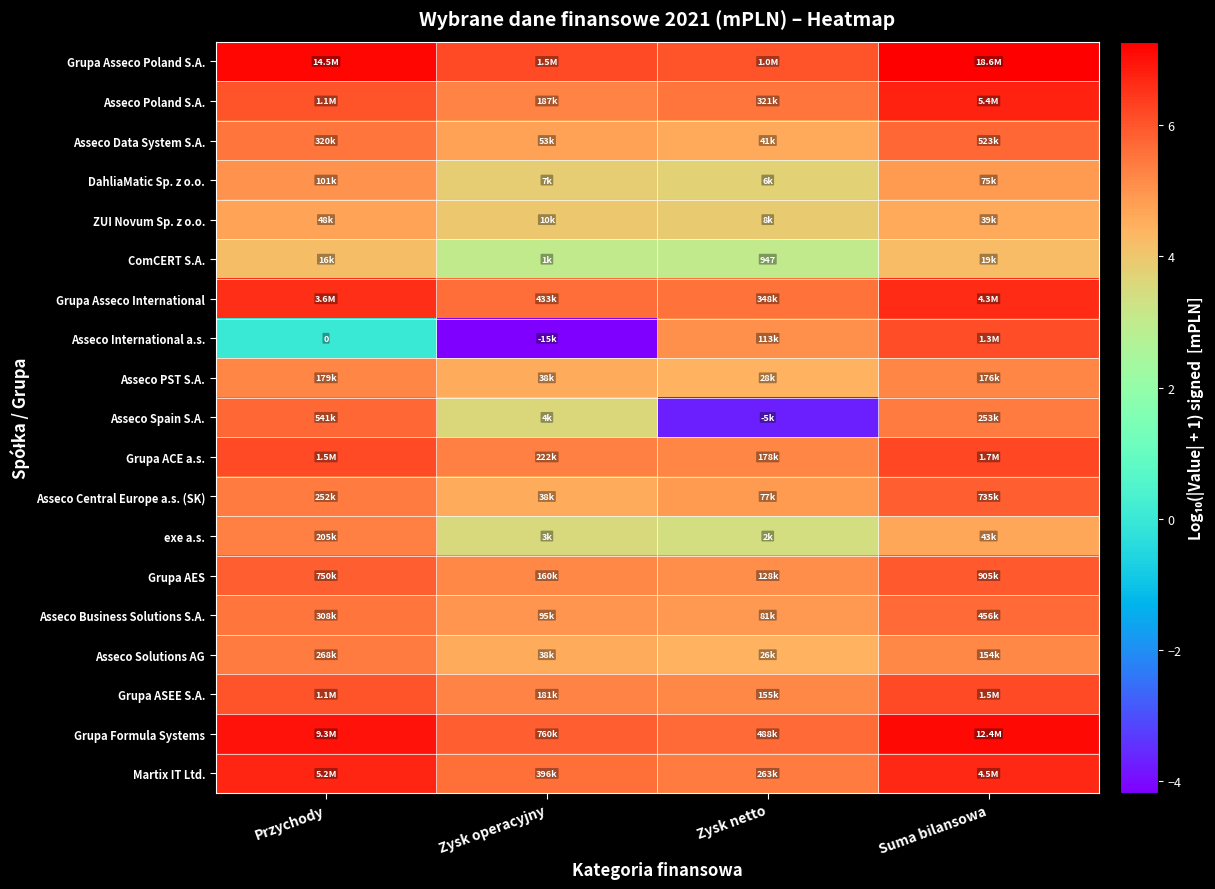

The Asseco Business Solutions S.A. series shows 6.5 at Zysk operacyjny. True or false?

False